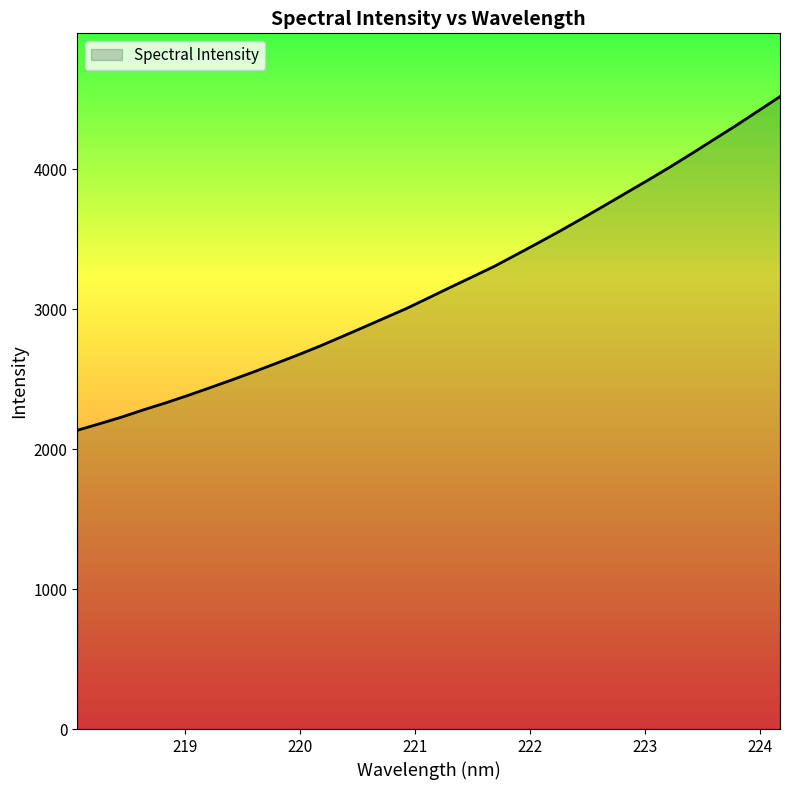

What is the maximum value shown in the chart?

4518.5